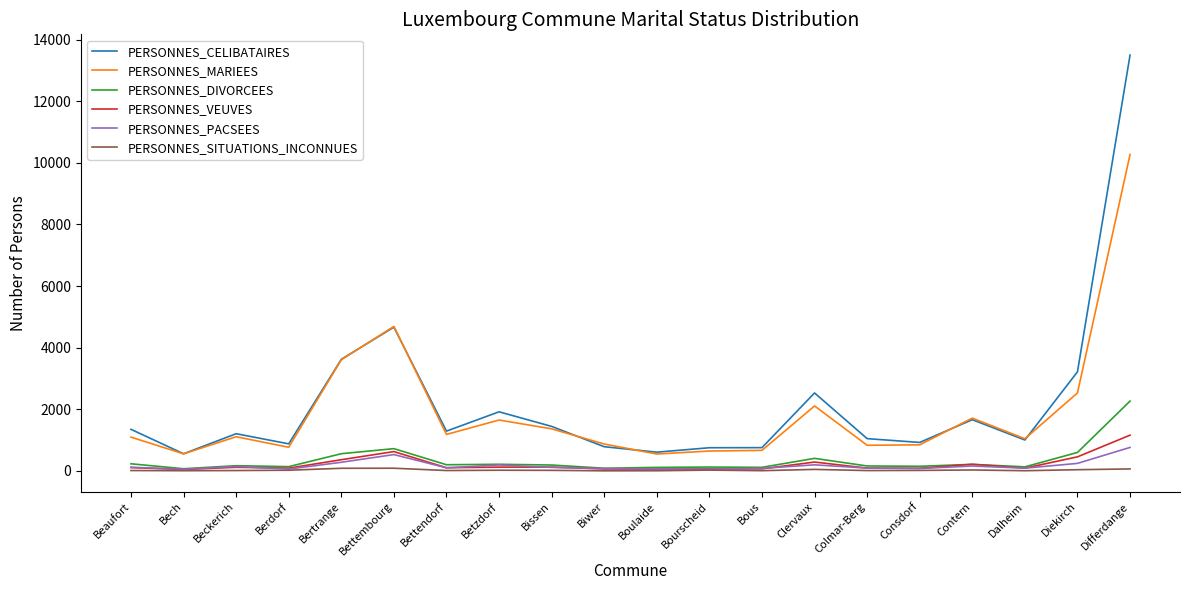

The PERSONNES_PACSEES series shows 80 at Biwer. True or false?

True